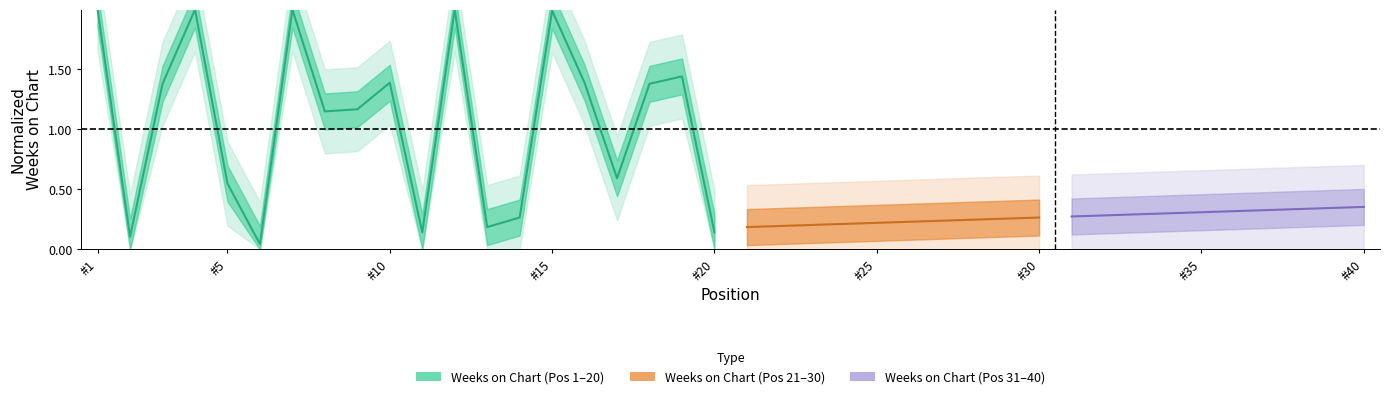

List the labels in order of value, smallest first.

6, 2, 11, 20, 13, 14, 5, 17, 8, 9, 3, 18, 10, 16, 19, 15, 1, 4, 7, 12